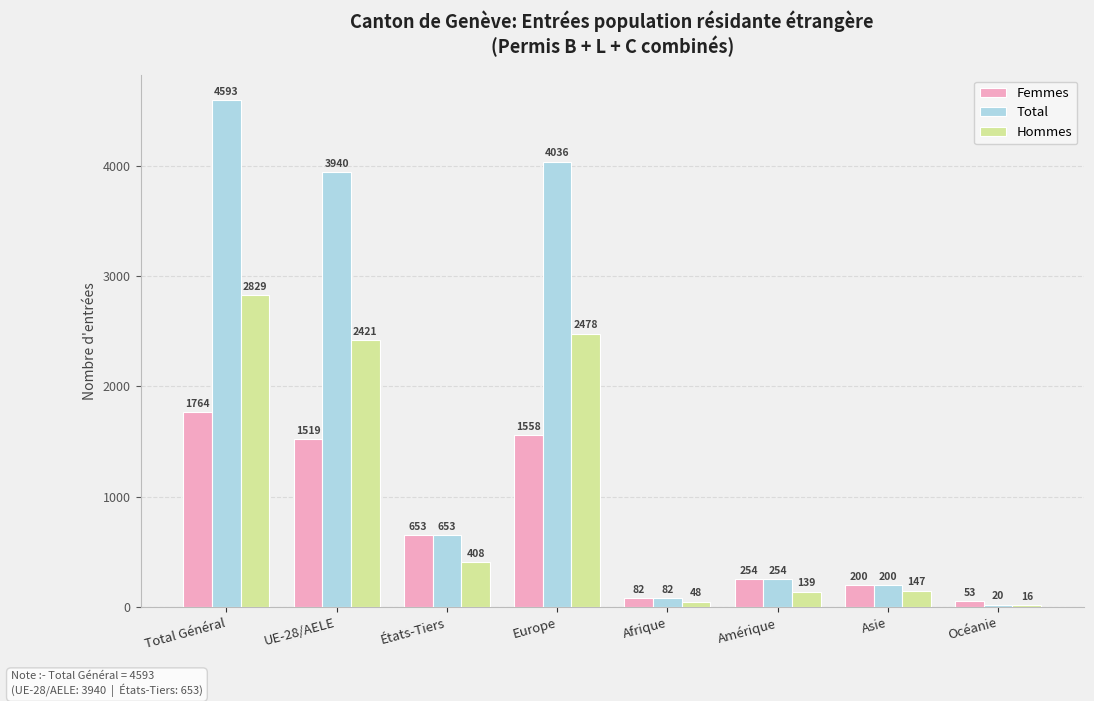

Where is Hommes nearest to the value 1422?

UE-28/AELE